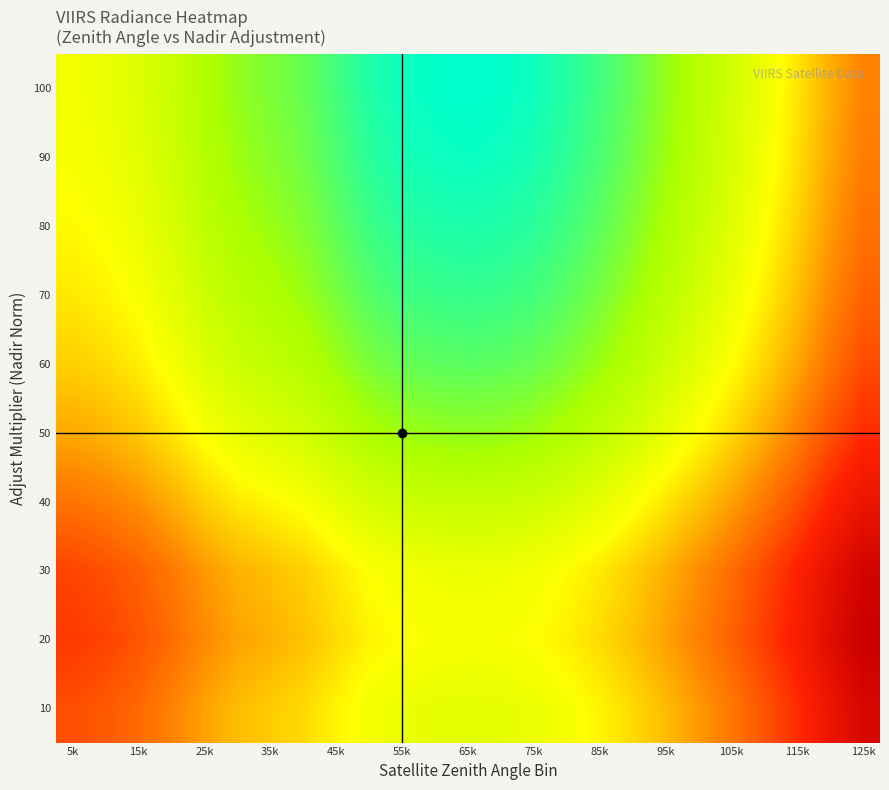

Count the number of data series in this chart.

10